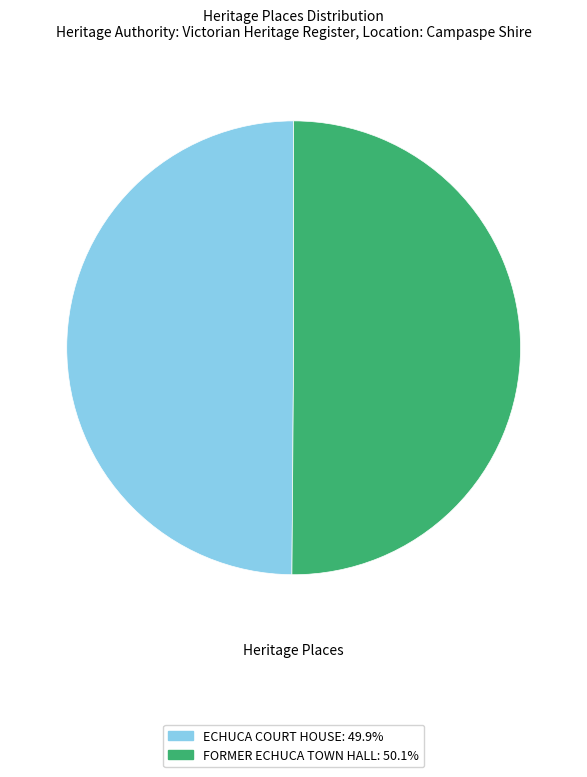

Combined, do ECHUCA COURT HOUSE and FORMER ECHUCA TOWN HALL account for over 50%?

Yes